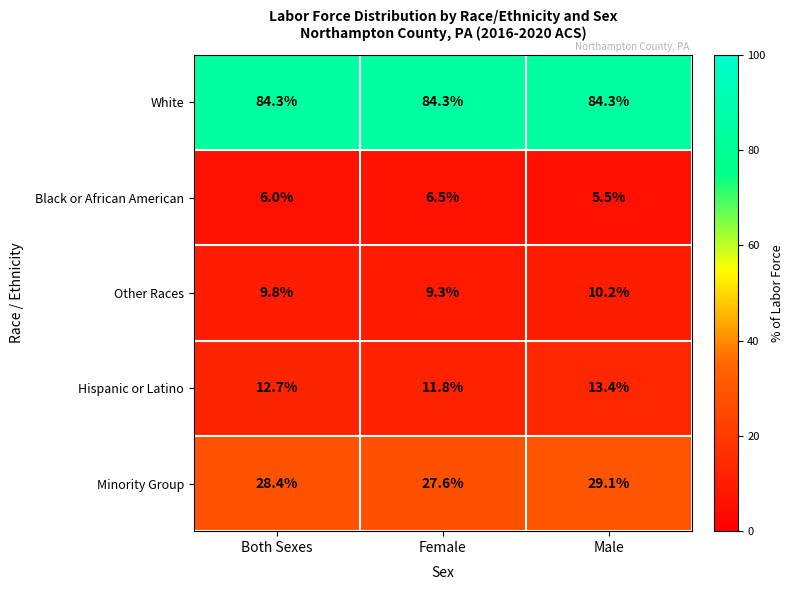

What is the difference between the maximum and minimum values in the Black or African American series?

1.0